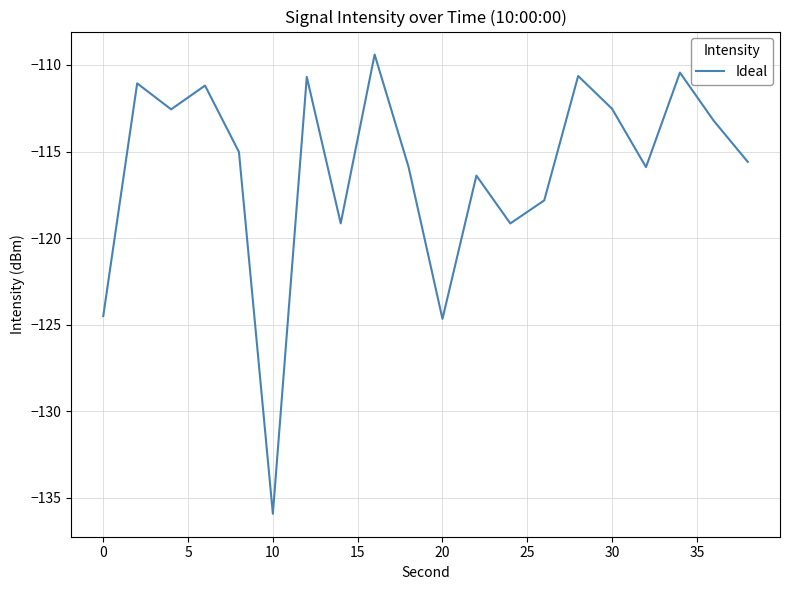

What is the minimum value shown in the chart?

-135.9